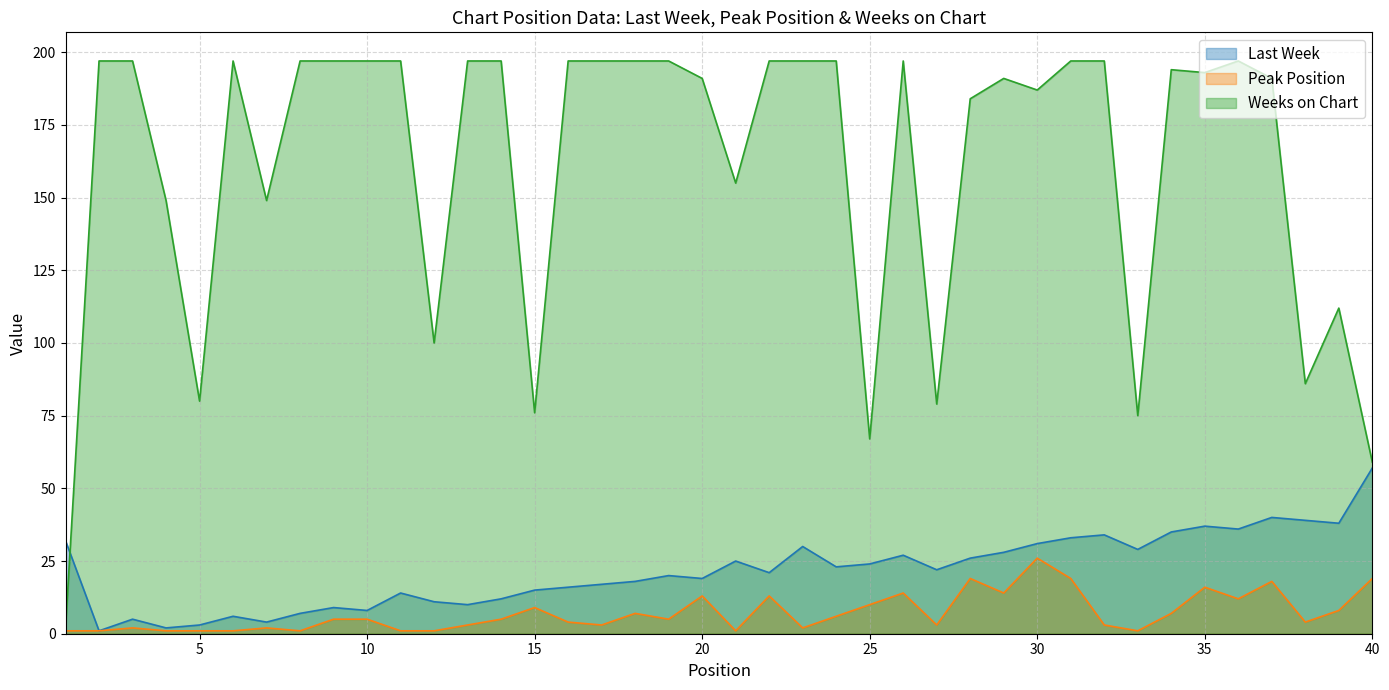

At which label does Last Week reach its peak?

40